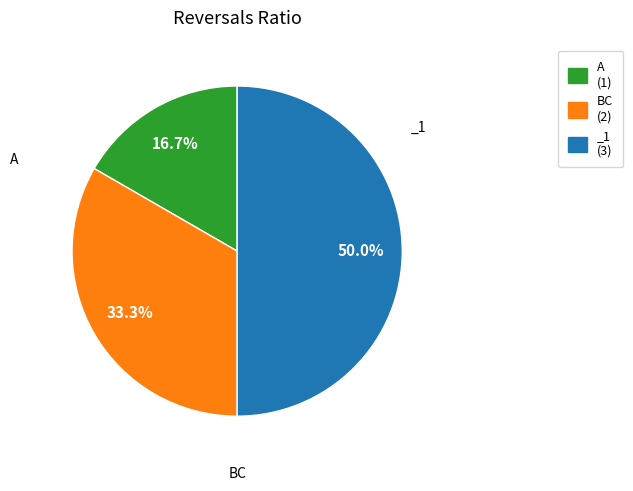

What is the largest slice in the pie chart?

_1